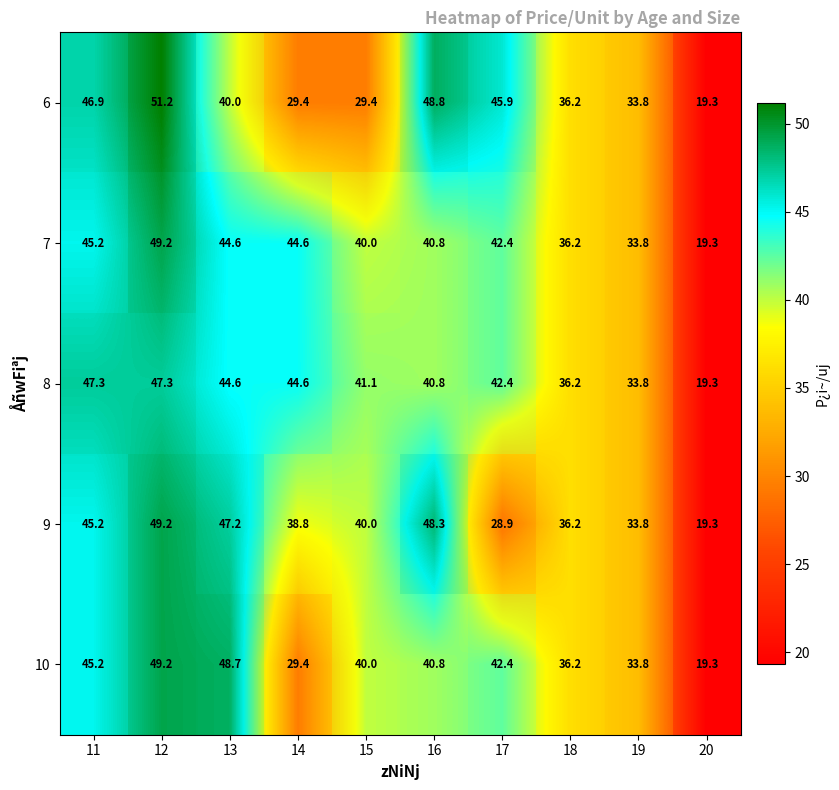

What is the average value of the 9 series?

38.7